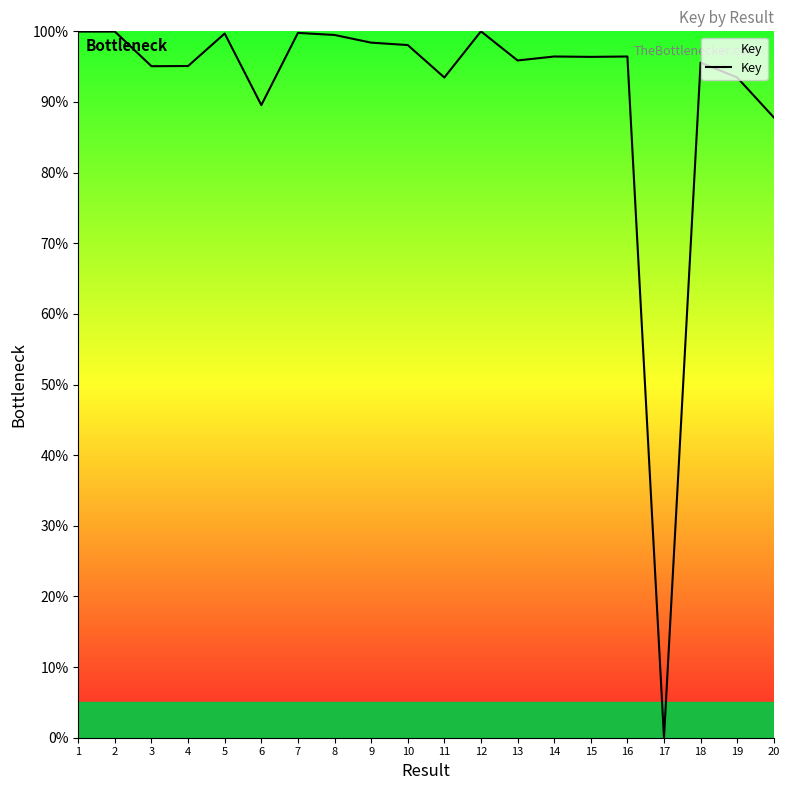

What is the difference between the maximum and minimum values?

100.0